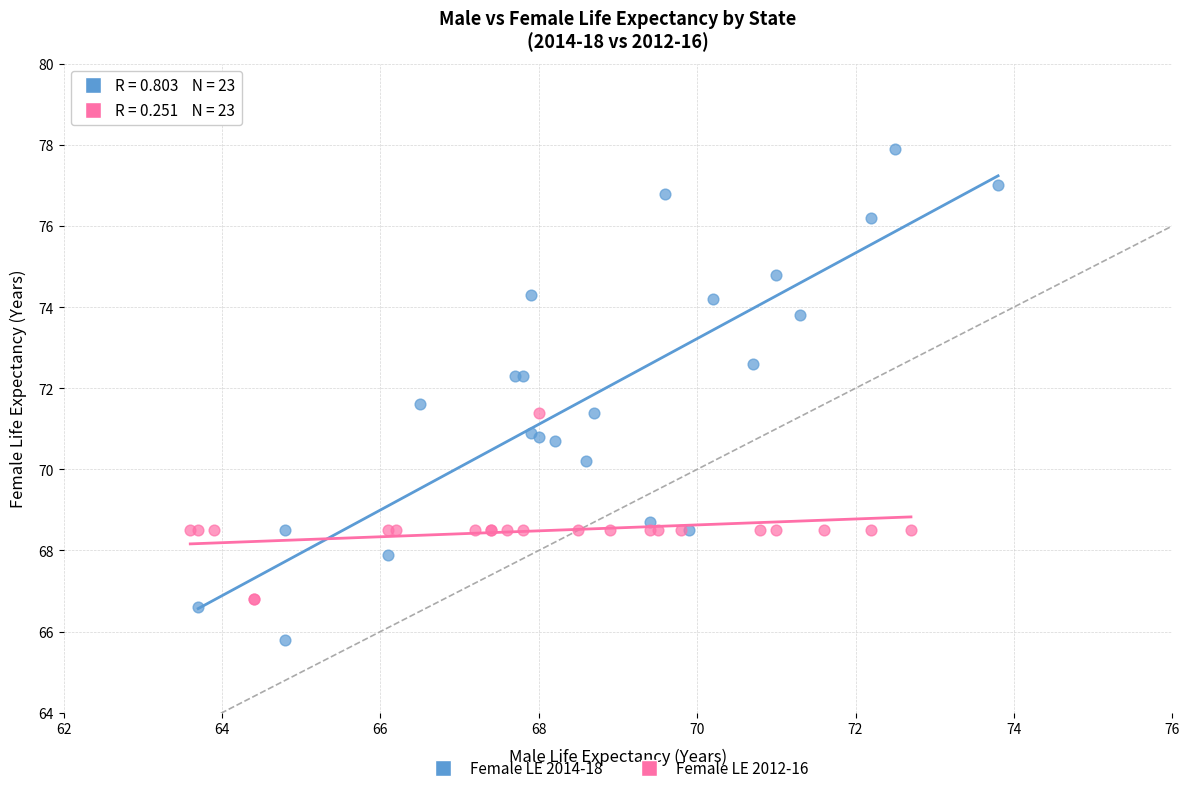

Which series has the largest Y range (max minus min)?

Female LE 2014-18